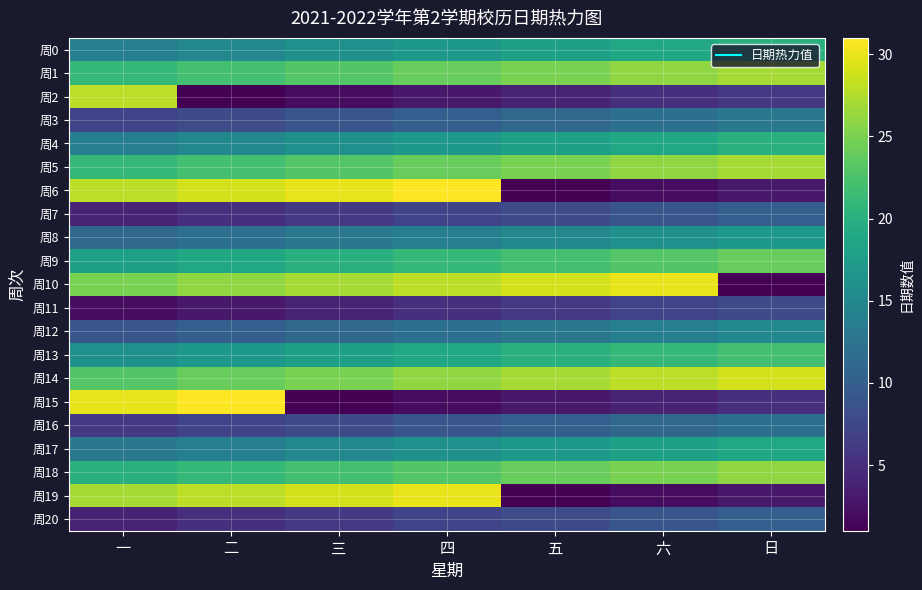

Reading left to right, list all the values displayed in this chart.

周0: 一=14	二=15	三=16	四=17	五=18	六=19	日=20
周1: 一=21	二=22	三=23	四=24	五=25	六=26	日=27
周2: 一=28	二=1	三=2	四=3	五=4	六=5	日=6
周3: 一=7	二=8	三=9	四=10	五=11	六=12	日=13
周4: 一=14	二=15	三=16	四=17	五=18	六=19	日=20
周5: 一=21	二=22	三=23	四=24	五=25	六=26	日=27
周6: 一=28	二=29	三=30	四=31	五=1	六=2	日=3
周7: 一=4	二=5	三=6	四=7	五=8	六=9	日=10
周8: 一=11	二=12	三=13	四=14	五=15	六=16	日=17
周9: 一=18	二=19	三=20	四=21	五=22	六=23	日=24
周10: 一=25	二=26	三=27	四=28	五=29	六=30	日=1
周11: 一=2	二=3	三=4	四=5	五=6	六=7	日=8
周12: 一=9	二=10	三=11	四=12	五=13	六=14	日=15
周13: 一=16	二=17	三=18	四=19	五=20	六=21	日=22
周14: 一=23	二=24	三=25	四=26	五=27	六=28	日=29
周15: 一=30	二=31	三=1	四=2	五=3	六=4	日=5
周16: 一=6	二=7	三=8	四=9	五=10	六=11	日=12
周17: 一=13	二=14	三=15	四=16	五=17	六=18	日=19
周18: 一=20	二=21	三=22	四=23	五=24	六=25	日=26
周19: 一=27	二=28	三=29	四=30	五=1	六=2	日=3
周20: 一=4	二=5	三=6	四=7	五=8	六=9	日=10